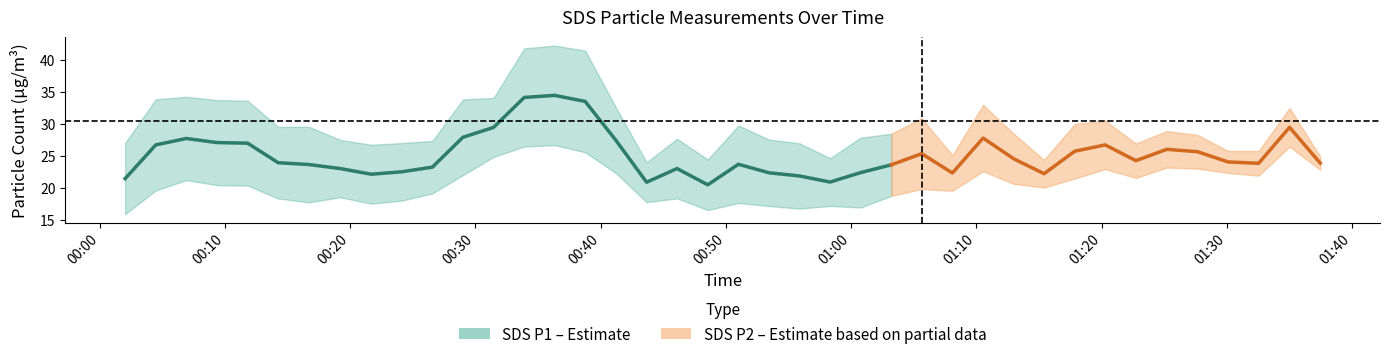

True or false: SDS_P1 has a value of 11.7 at 16.

False